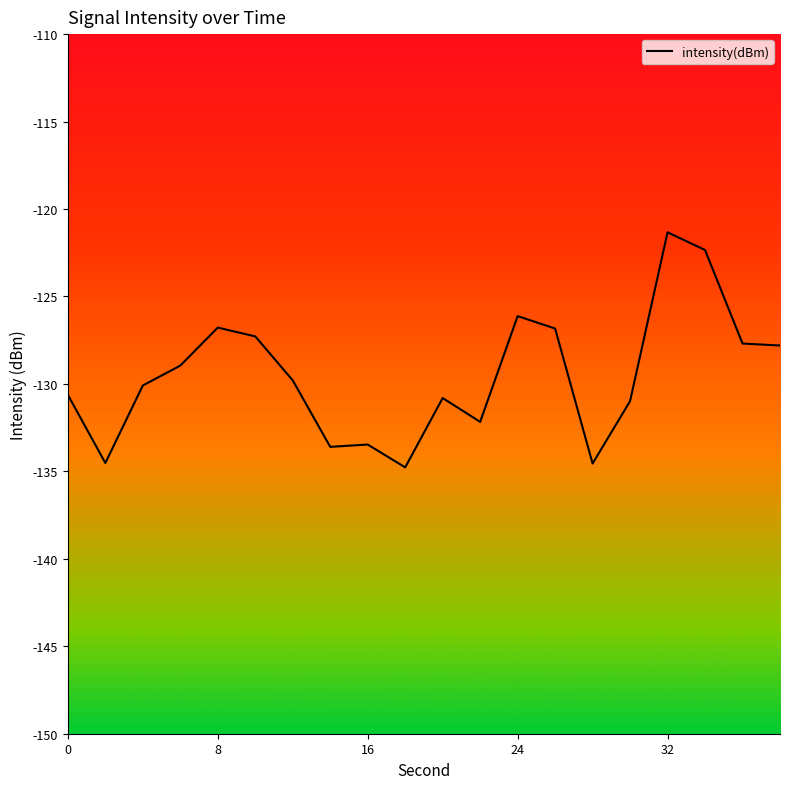

Is it true that the value at 15 is -184.9?

False